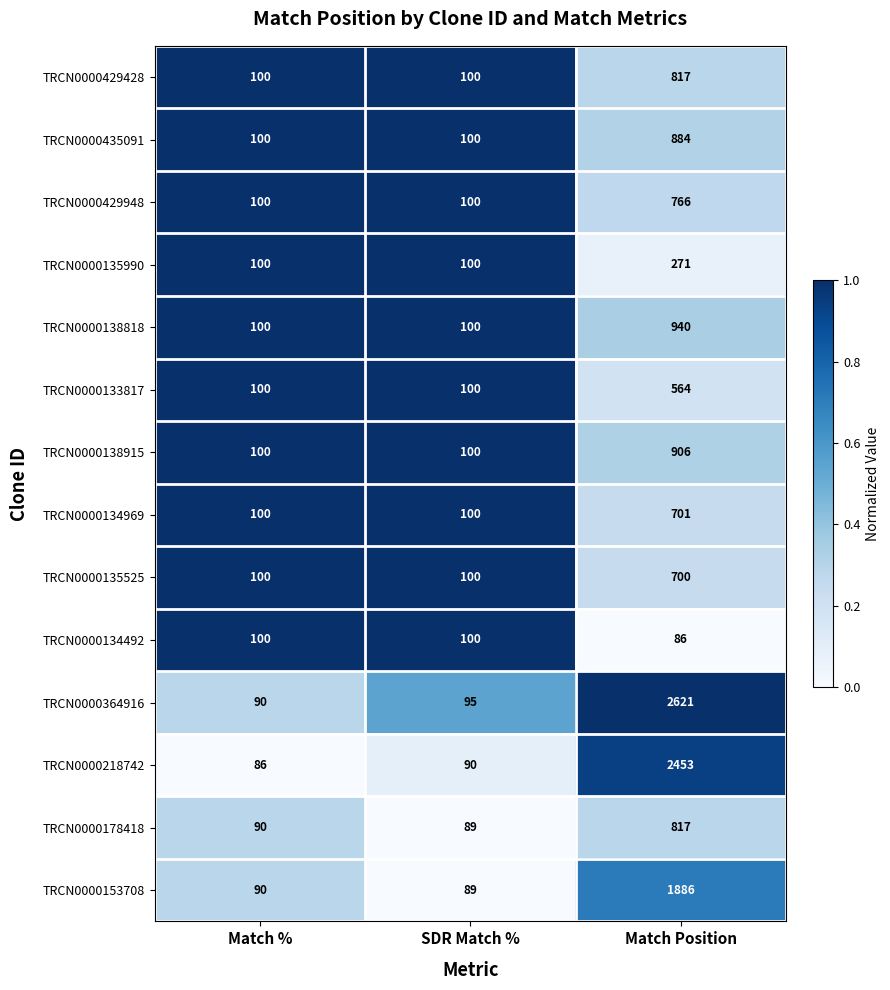

What is the lowest value of the TRCN0000133817 series?

100